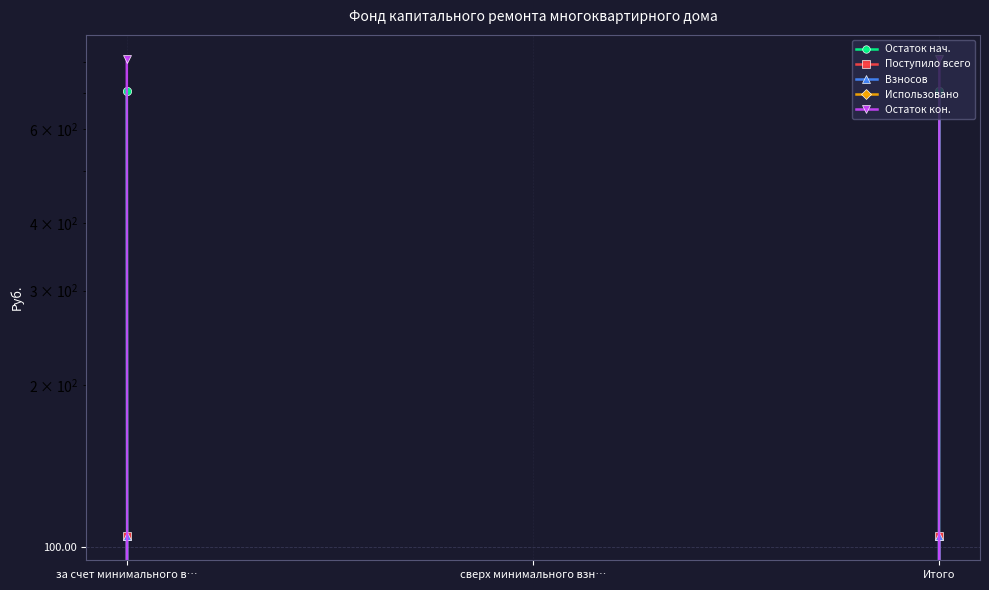

Where does the Поступило всего series first go above 104?

за счет минимального в…